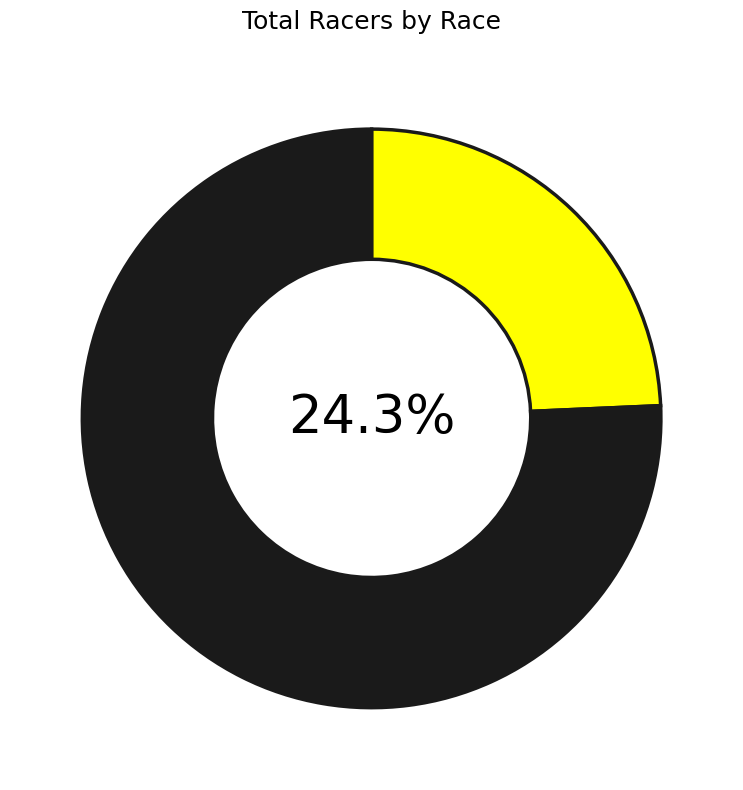

To the nearest percent, what is the combined percentage of MPPCX and Out of Bounds Cross?

100%